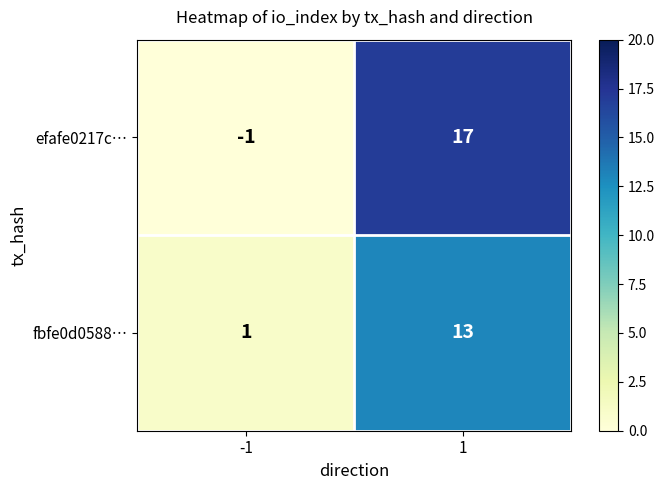

At how many categories does at least one series exceed 16?

1